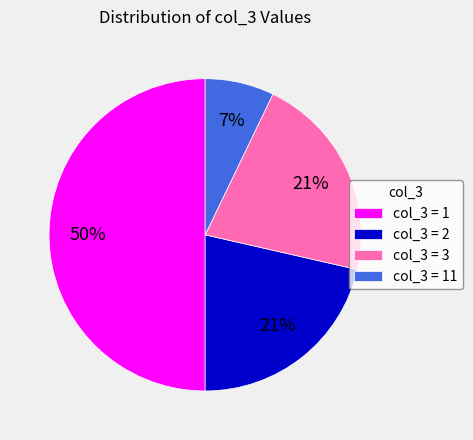

To the nearest percent, what is the difference between the largest and smallest slice percentages?

43%